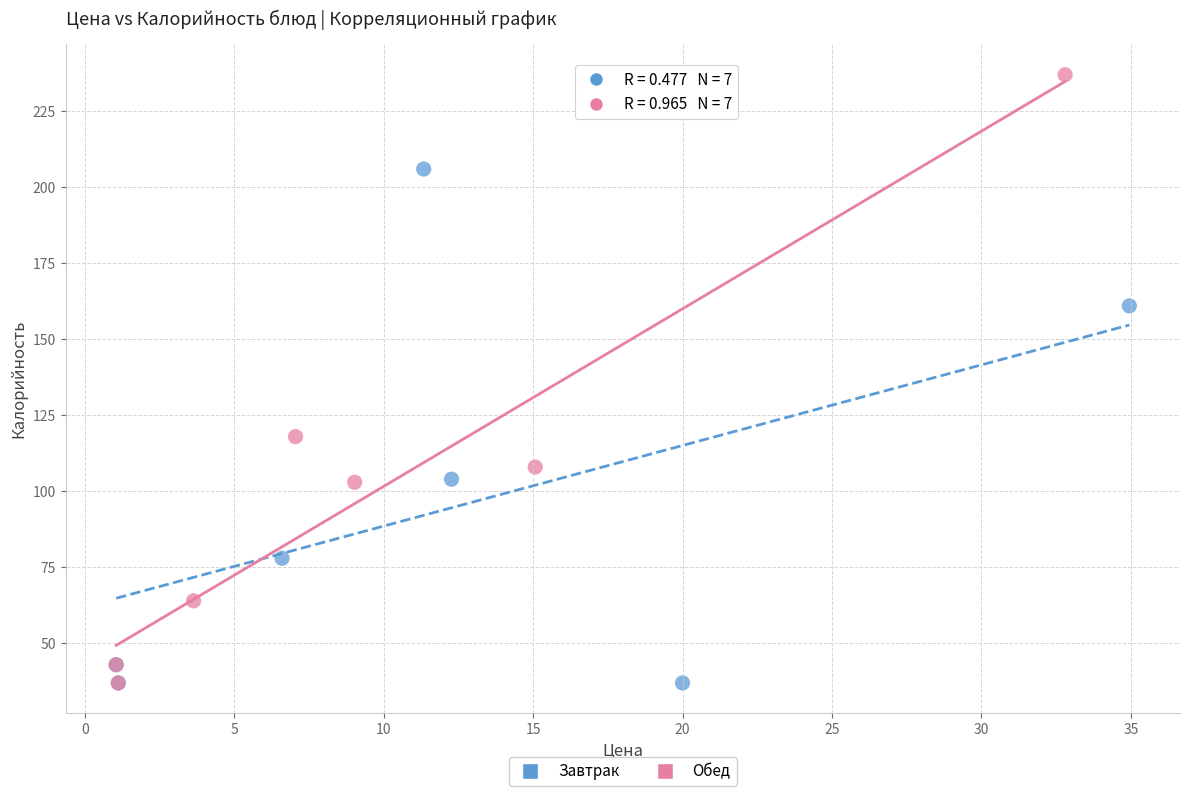

Which series contains the highest Y value?

Обед